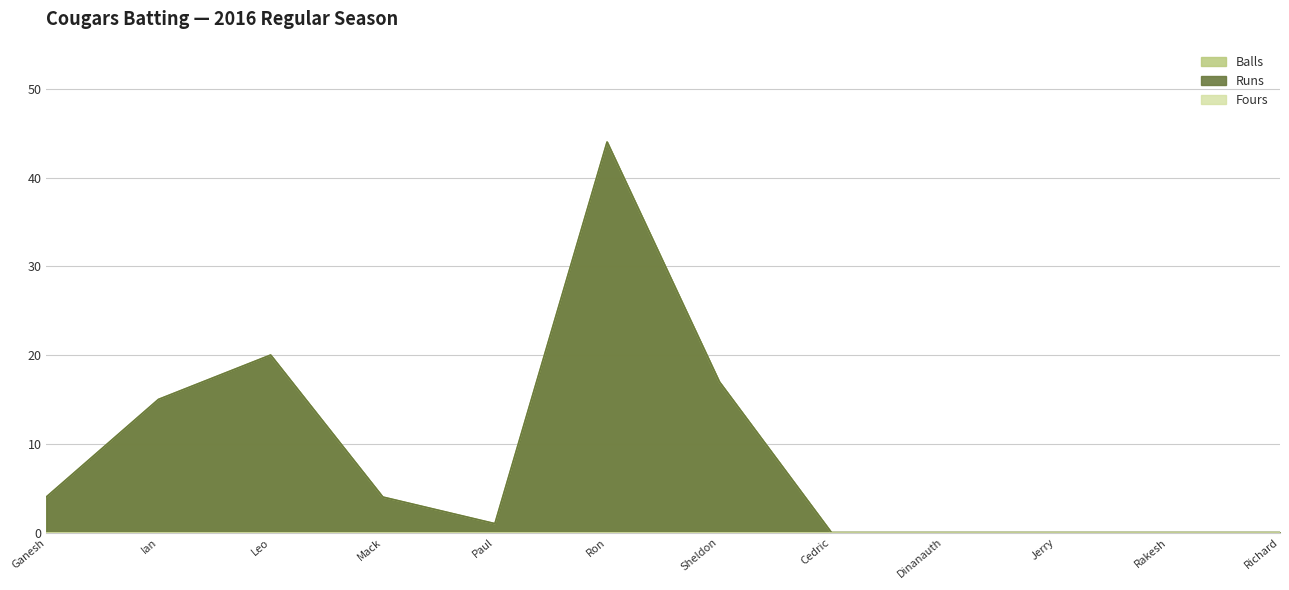

What is the total value across all series at Ganesh?

8